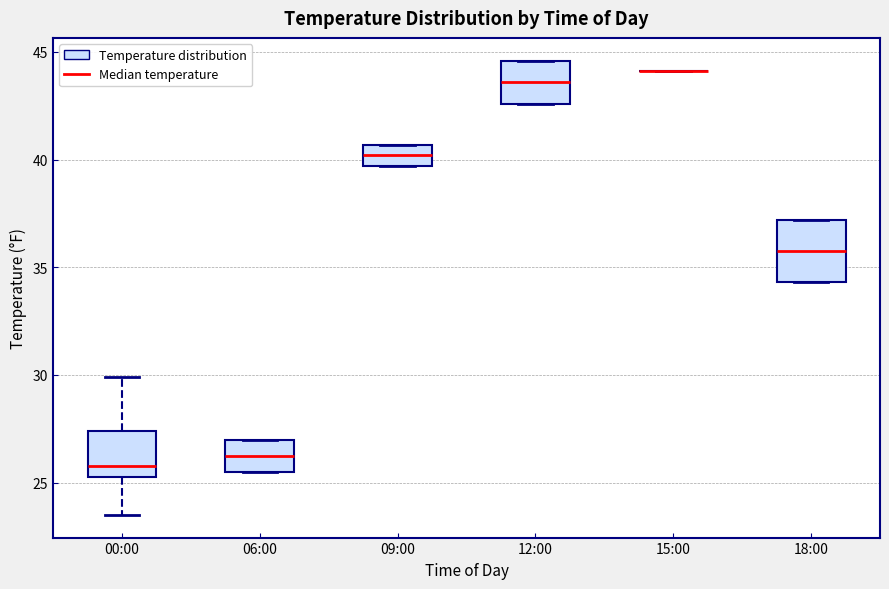

Comparing the boxes themselves (not the whiskers), which one is the tallest?

18:00